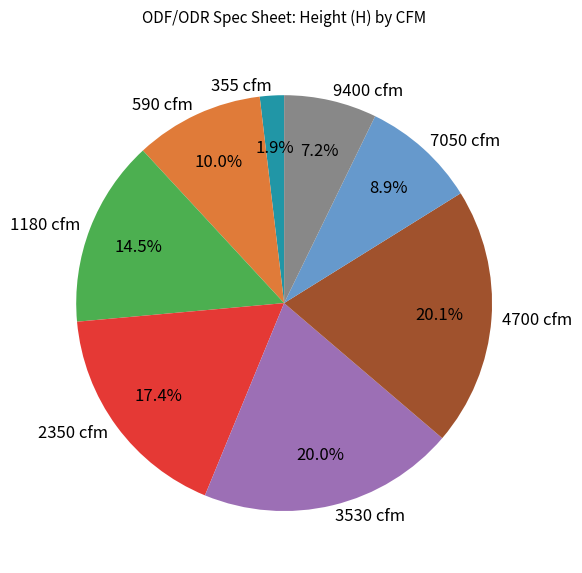

To the nearest percent, what is the difference between the largest and smallest slice percentages?

18%